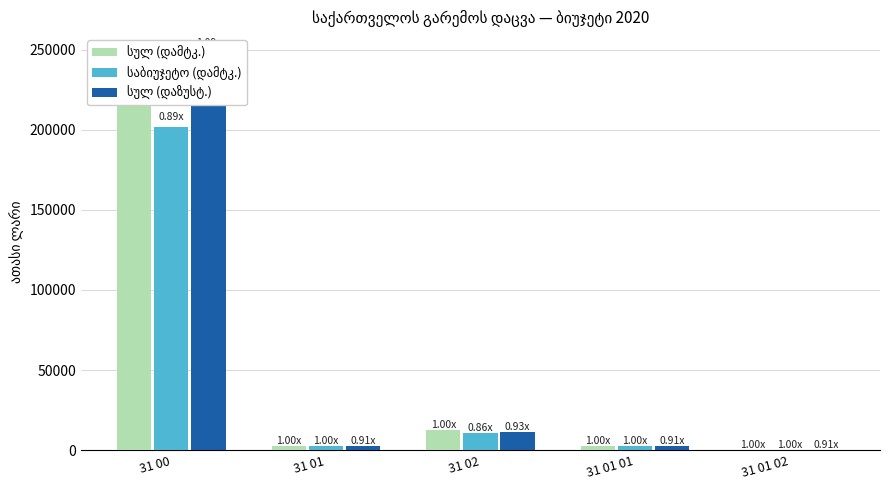

What is the value of the სულ (დამტკ.) bar at the 2nd from the left?

2918.0